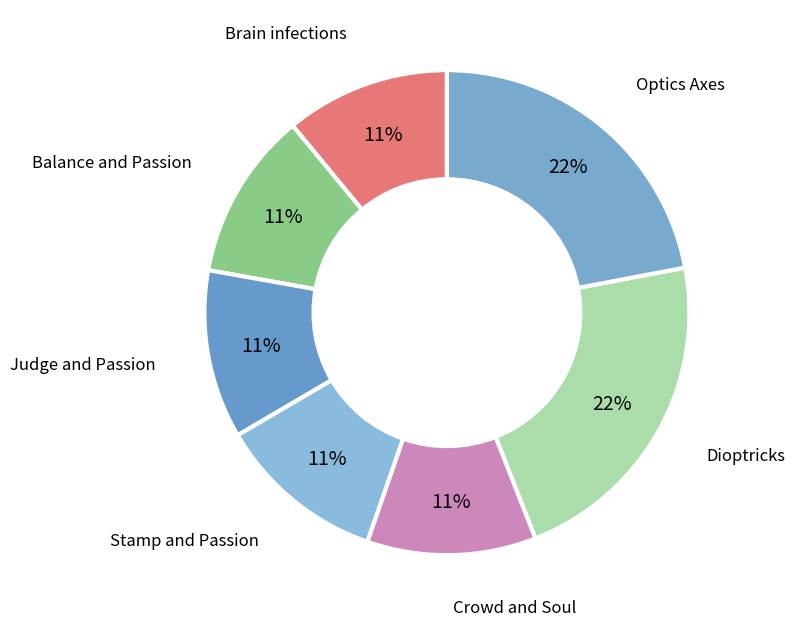

Which has a higher value, Judge and Passion or Dioptricks?

Dioptricks